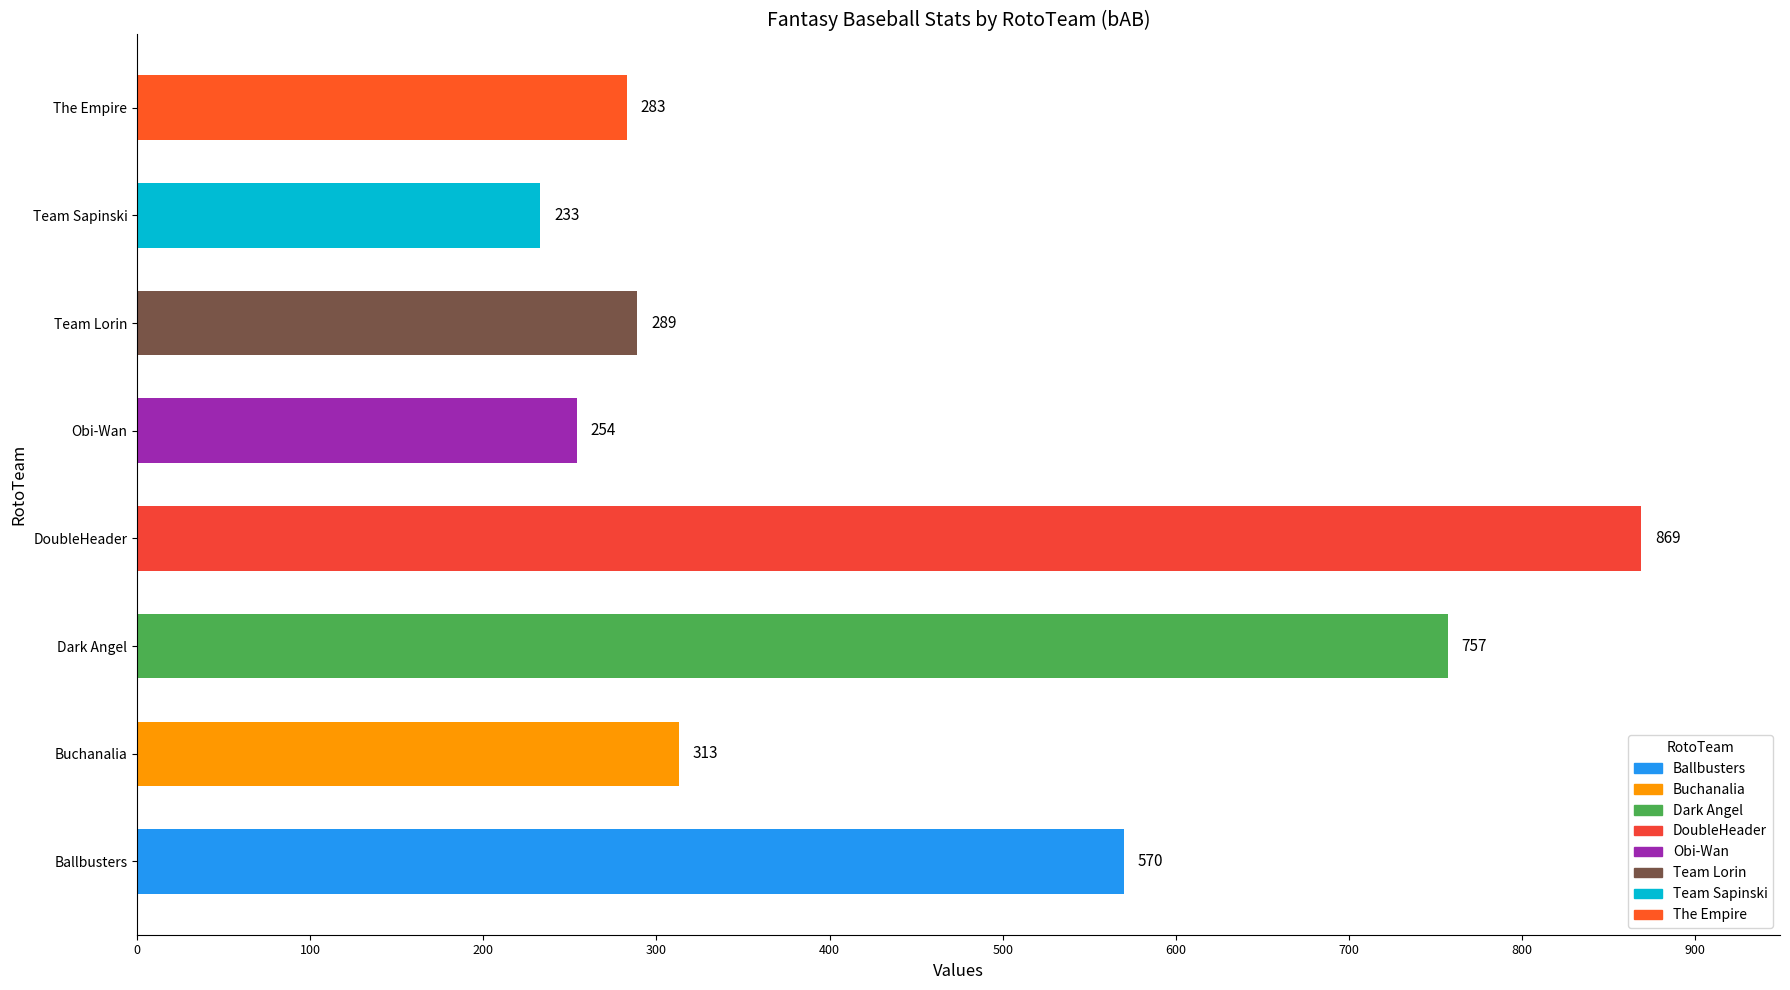

How many categories are shown in the chart?

8